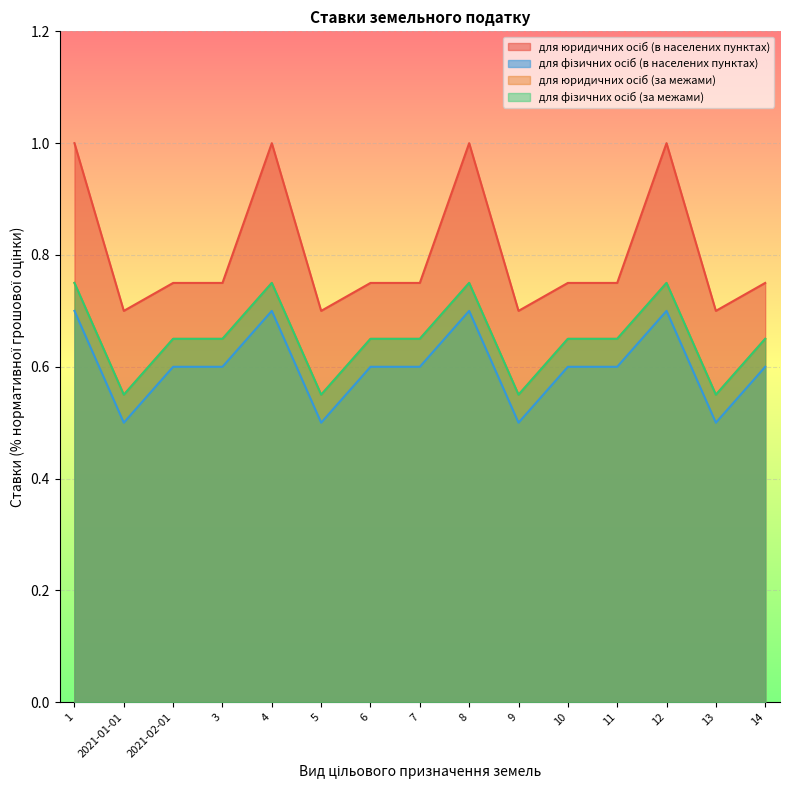

Reading left to right, transcribe all the data shown in this chart.

для юридичних осіб (в населених пунктах): 1.0	0.7	0.8	0.8	1.0	0.7	0.8	0.8	1.0	0.7	0.8	0.8	1.0	0.7	0.8
для фізичних осіб (в населених пунктах): 0.7	0.5	0.6	0.6	0.7	0.5	0.6	0.6	0.7	0.5	0.6	0.6	0.7	0.5	0.6
для юридичних осіб (за межами): 0.8	0.6	0.7	0.7	0.8	0.6	0.7	0.7	0.8	0.6	0.7	0.7	0.8	0.6	0.7
для фізичних осіб (за межами): 0.8	0.6	0.7	0.7	0.8	0.6	0.7	0.7	0.8	0.6	0.7	0.7	0.8	0.6	0.7